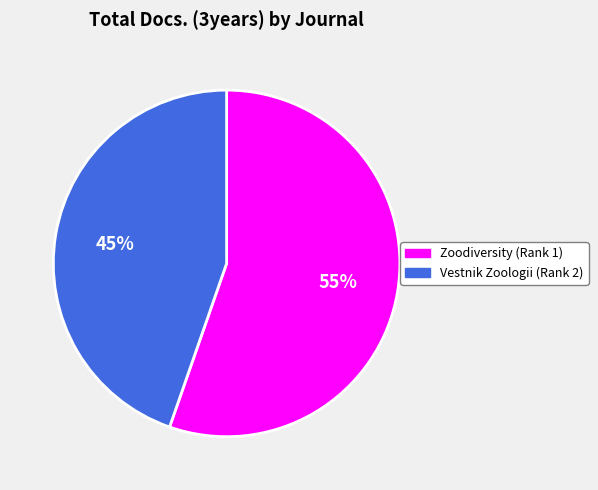

Rank the categories by value from lowest to highest.

Vestnik Zoologii (Rank 2), Zoodiversity (Rank 1)